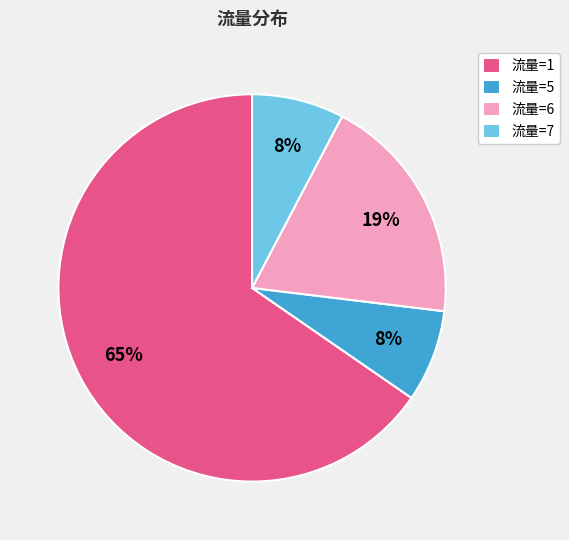

Count the number of slices in the pie.

4